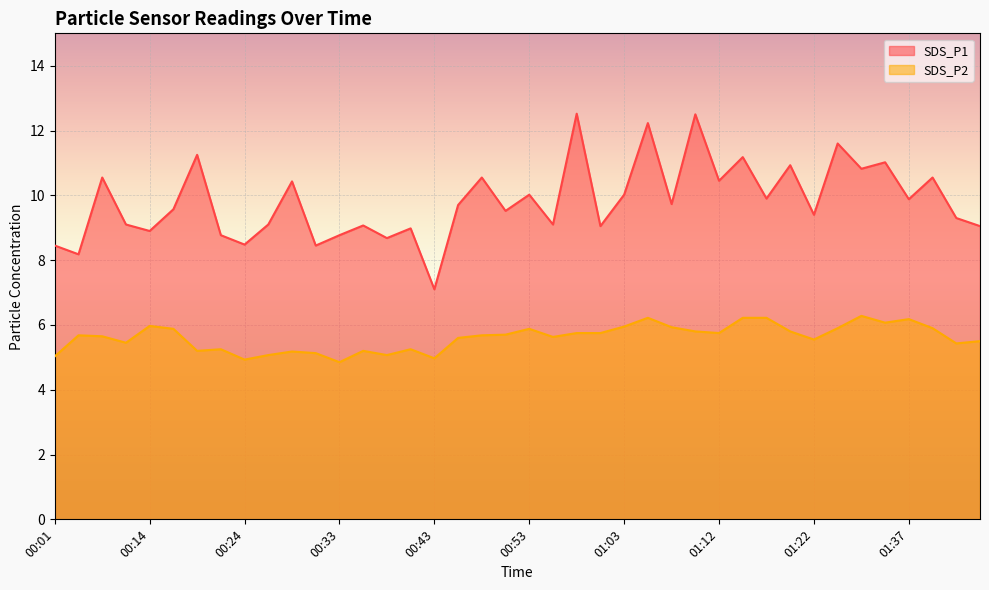

How many lines are shown in the chart?

2